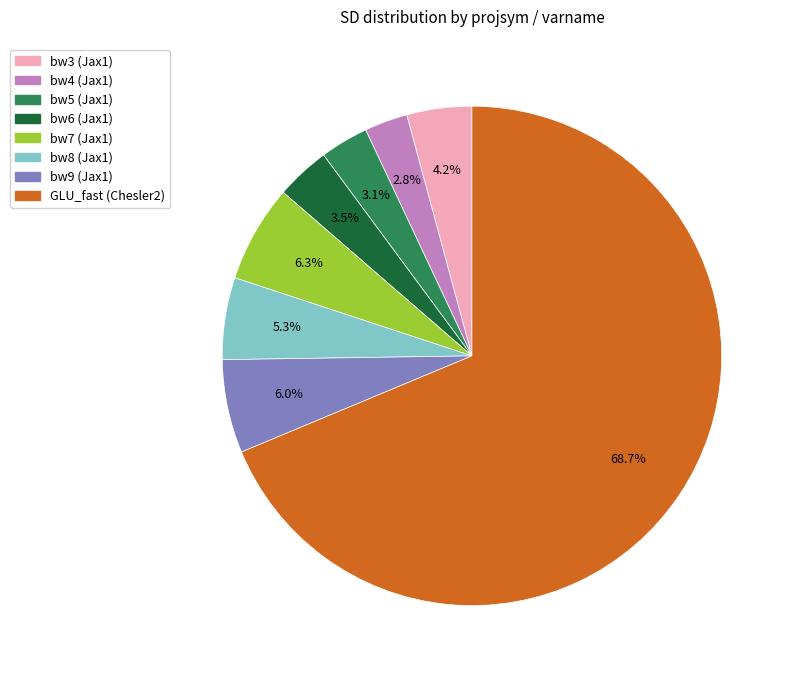

Does any single category account for the majority?

Yes